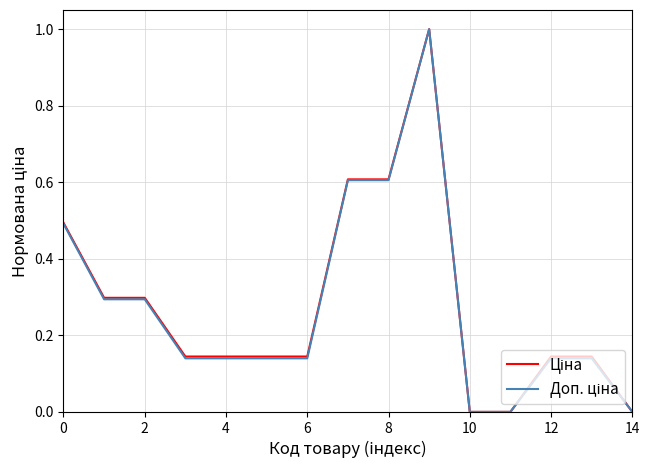

What is the greatest value displayed?

1.0